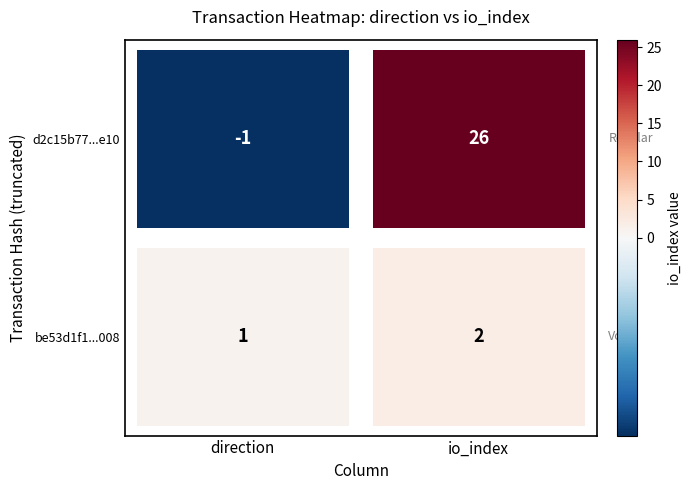

What is the average value of the d2c15b77800f893e048e6c1a212ba068c0c3e10 series?

12